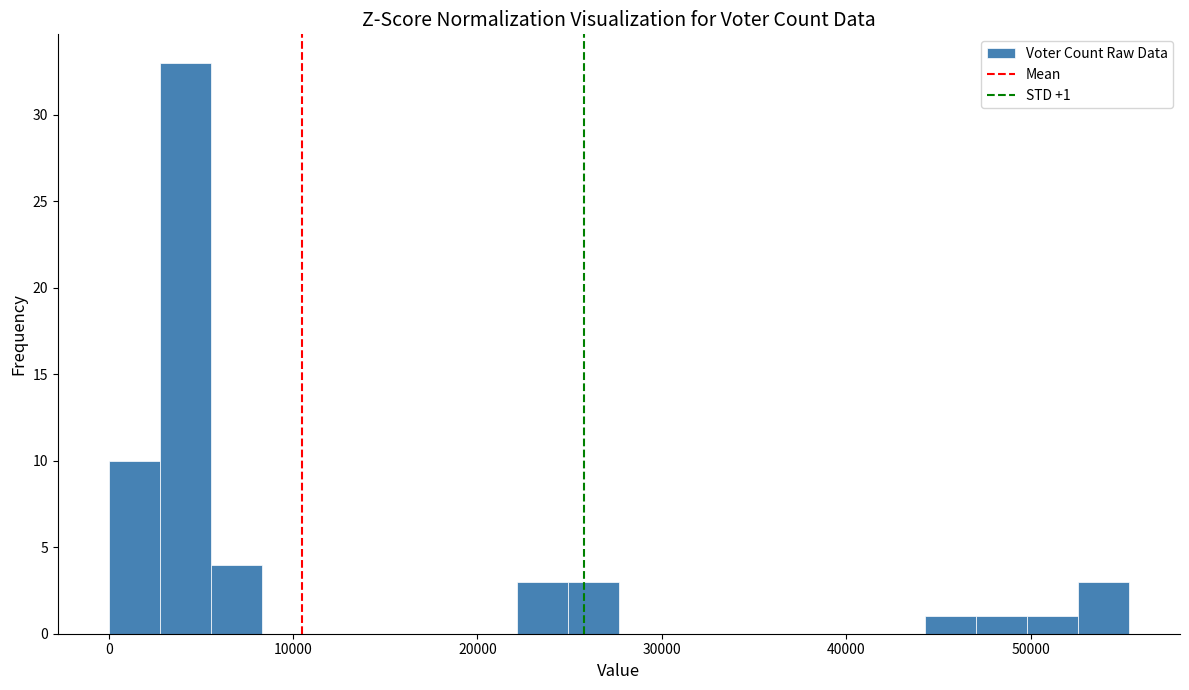

Around what value on the x-axis is the tallest bar? Give the approximate position of its centre, as read against the axis.

4000